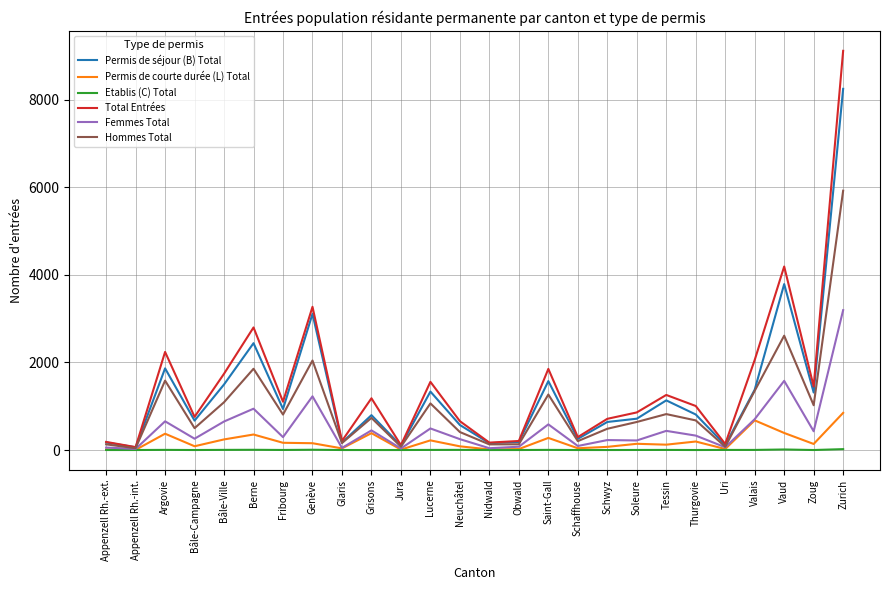

Is this an area chart (filled region under the line)?

No